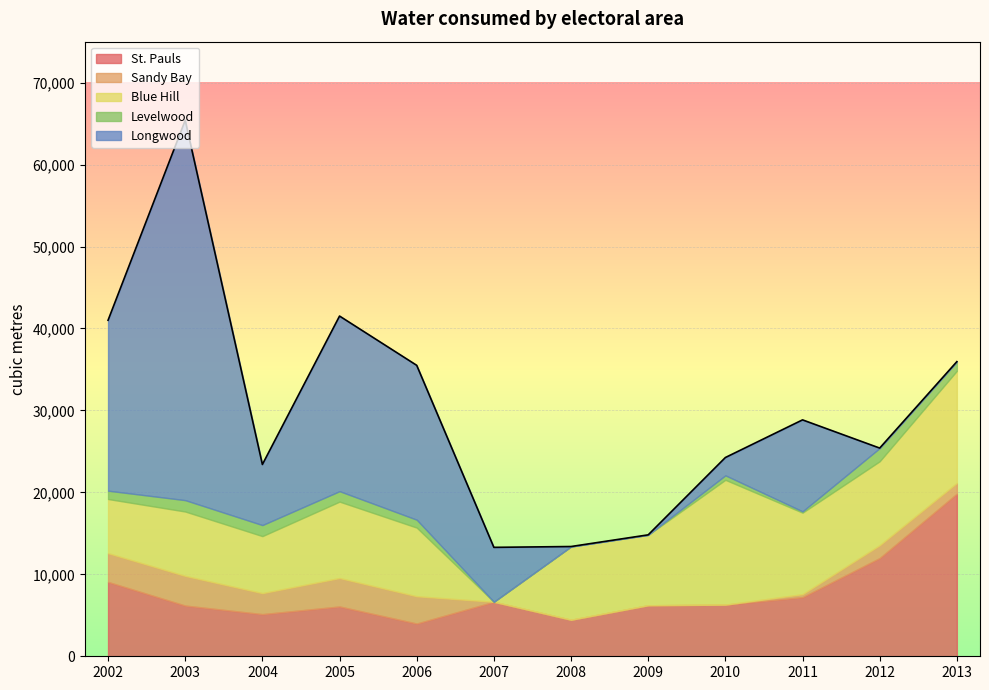

What is the value of the St. Pauls point at the 11th from the left?

11983